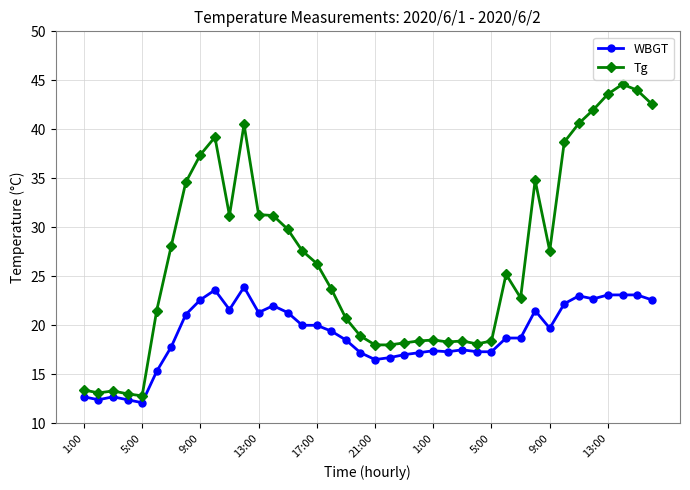

True or false: WBGT and Tg intersect in this chart.

False